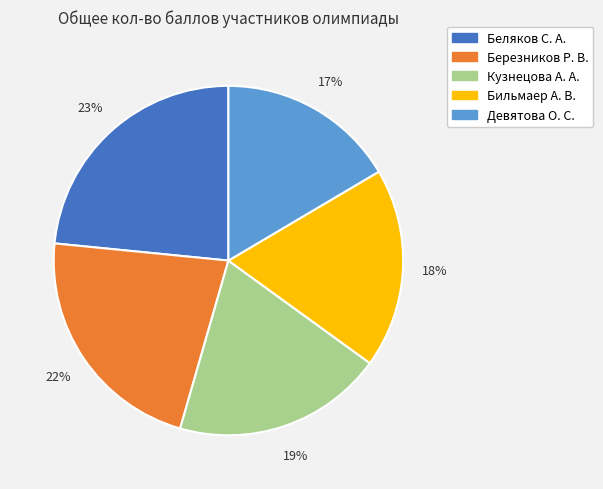

Is it true that Девятова О. С. is 17% of the pie?

True